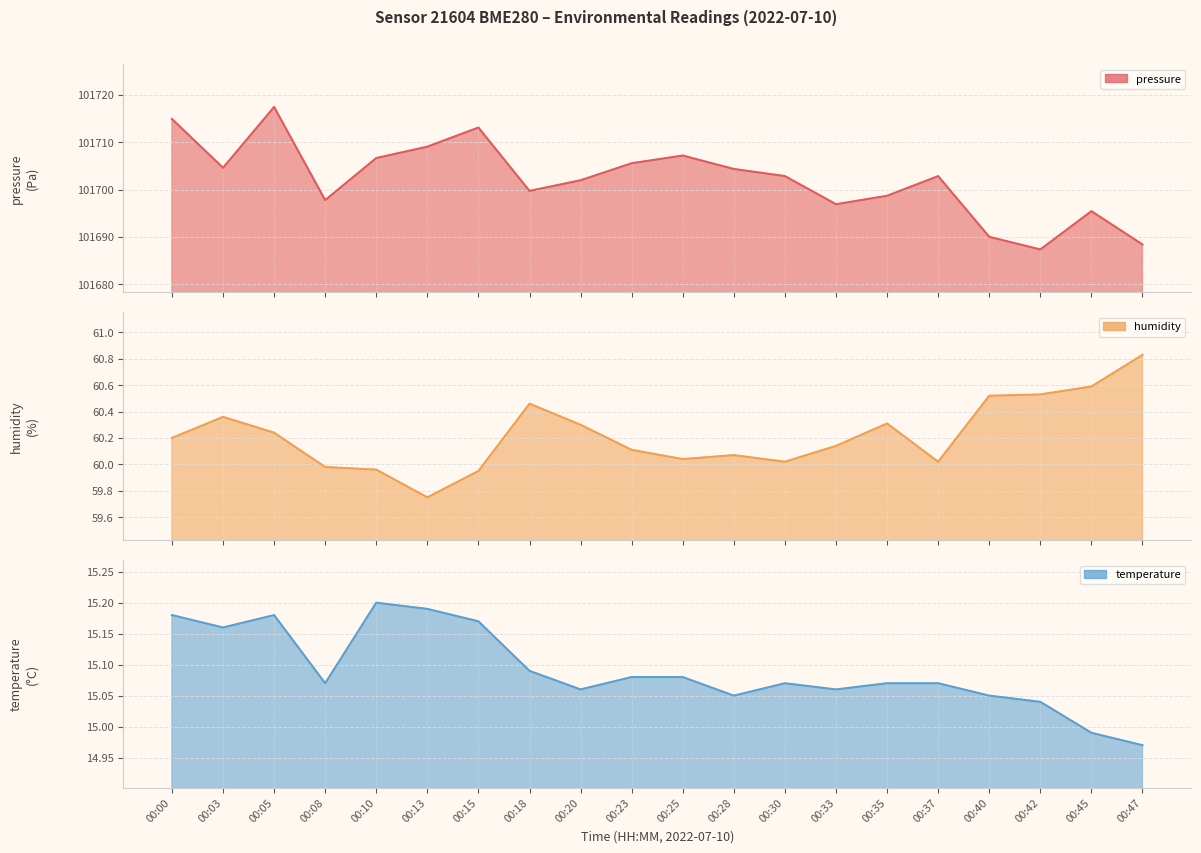

True or false: temperature and pressure intersect in this chart.

False